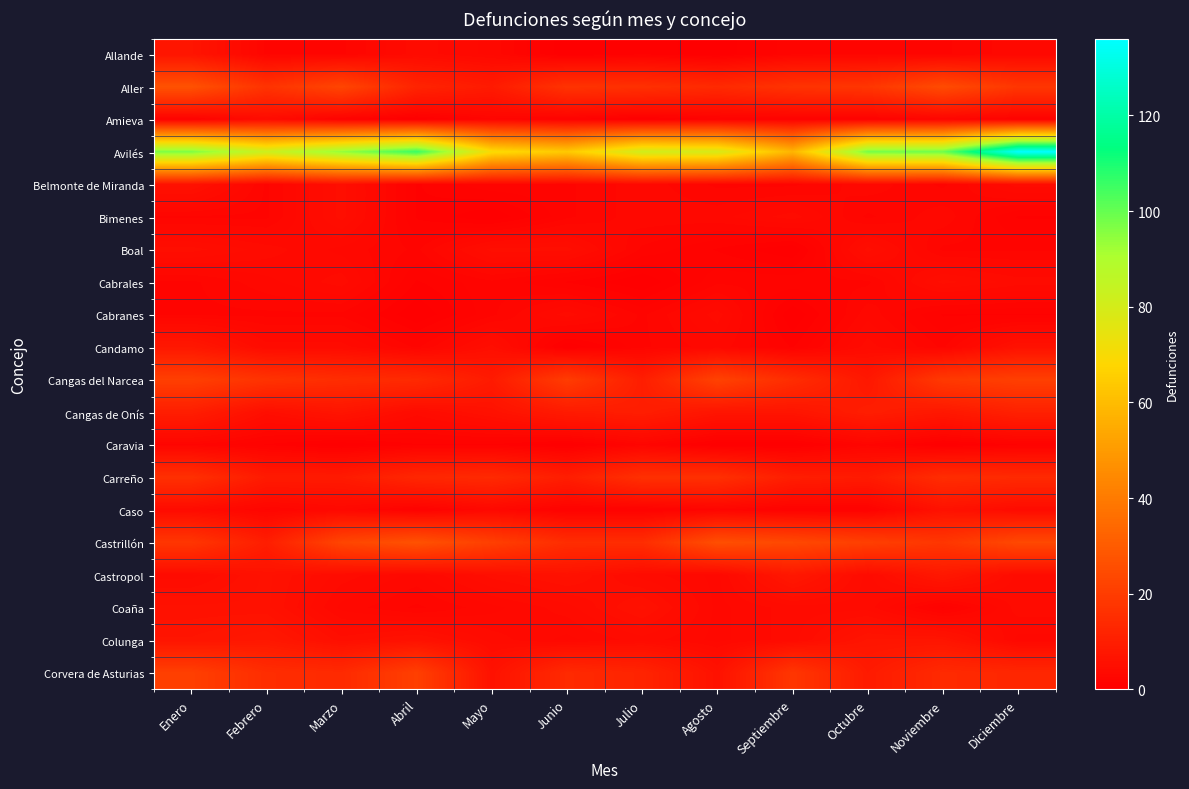

Which series changed the most between Abril and Junio?

Avilés